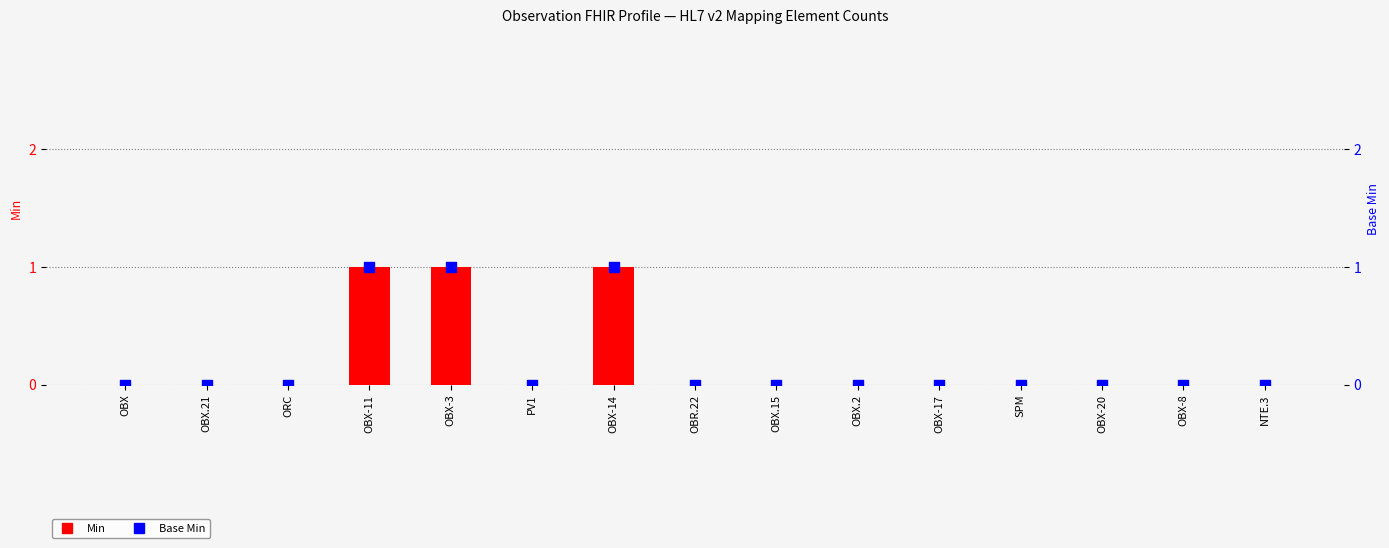

At which category is the sum across all series the highest?

OBX-11